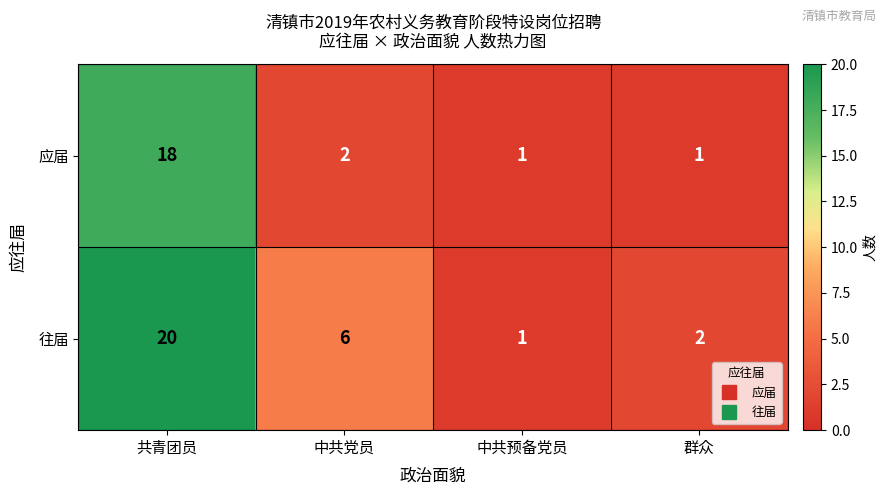

The 往届 series shows 9 at 中共党员. True or false?

False